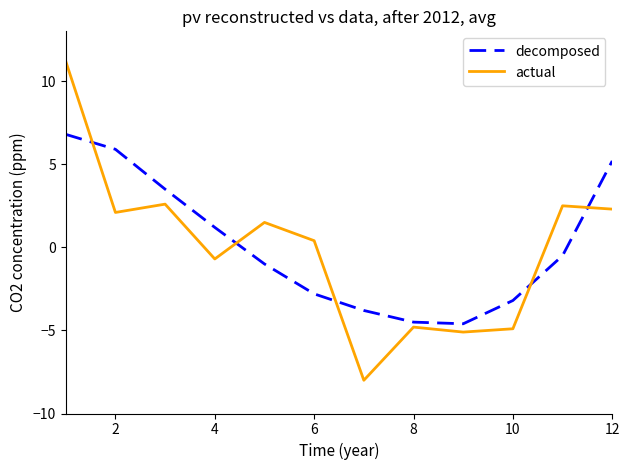

What is the maximum value shown in the chart?

11.2